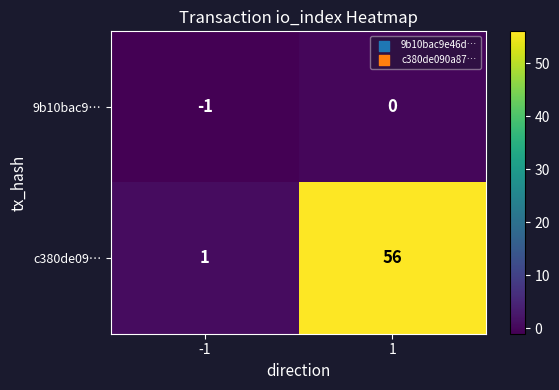

List the series in order of their overall mean, lowest first.

9b10bac9…, c380de09…